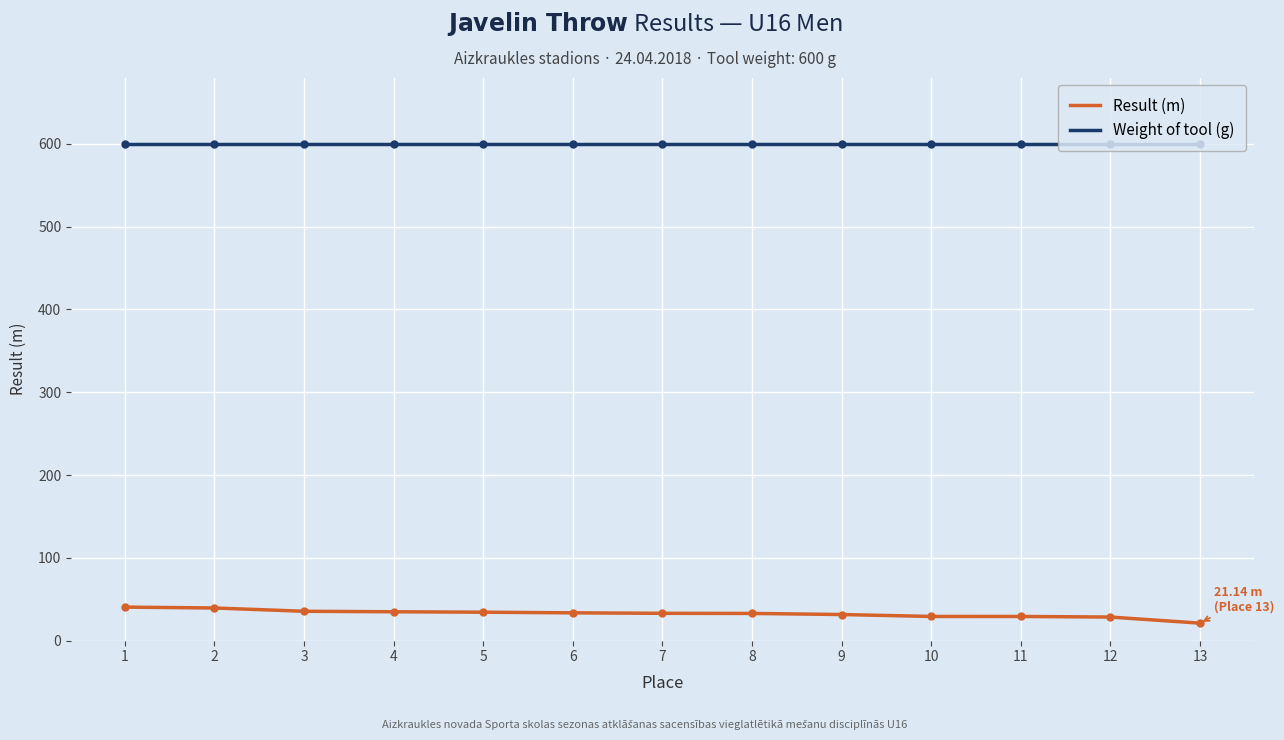

What is the spread (max minus min) of values at 7?

567.0